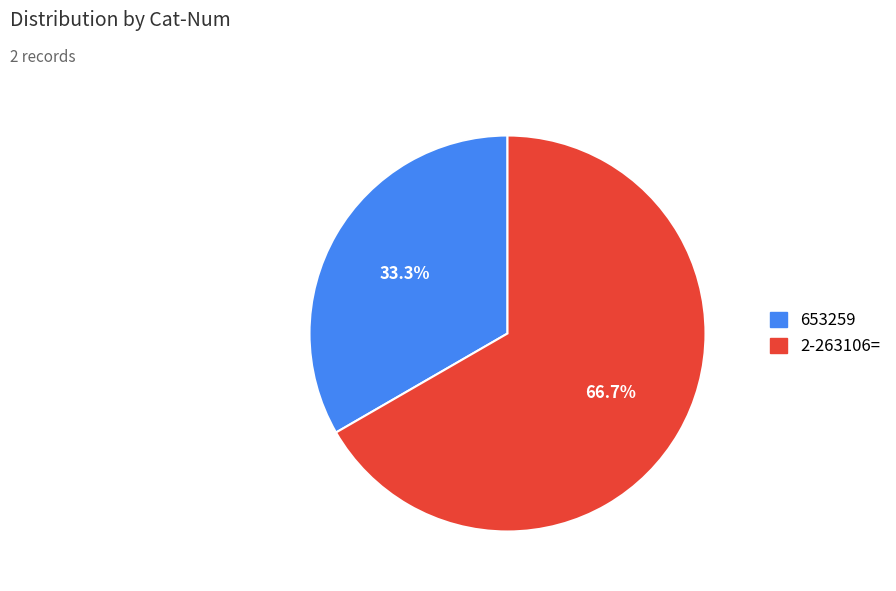

To the nearest percent, what is the difference between the 653259 and 2-263106= slice percentages?

33%